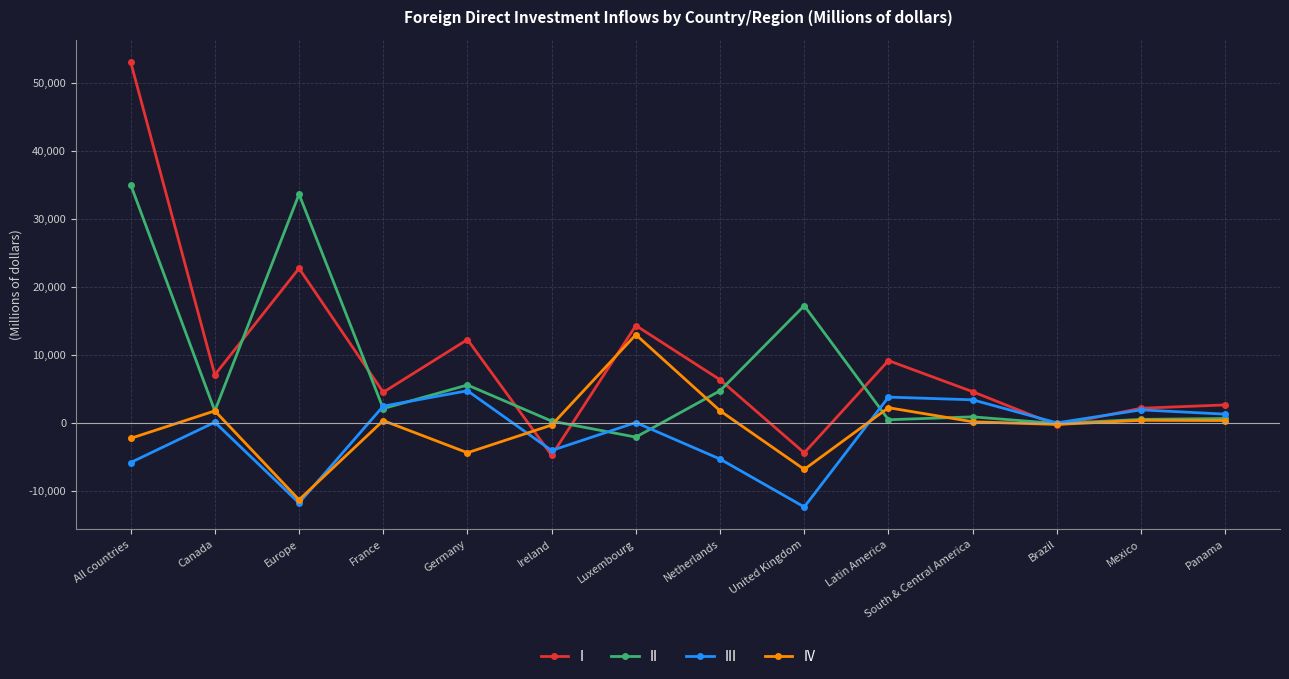

At which category is the sum across all series the highest?

All countries